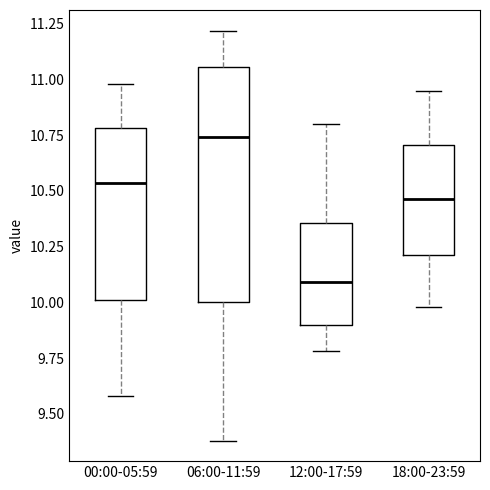

Reading left to right, read every box against the y-axis: the position of its median line, the range the box covers, and the ends of its whiskers. The values are not printed on the chart, so give them approximately, as read against the axis.

00:00-05:59: median 10.55, box 10.00 to 10.80, whiskers 9.60 to 11.00
06:00-11:59: median 10.75, box 10.00 to 11.05, whiskers 9.40 to 11.20
12:00-17:59: median 10.10, box 9.90 to 10.35, whiskers 9.80 to 10.80
18:00-23:59: median 10.45, box 10.20 to 10.70, whiskers 10.00 to 10.95